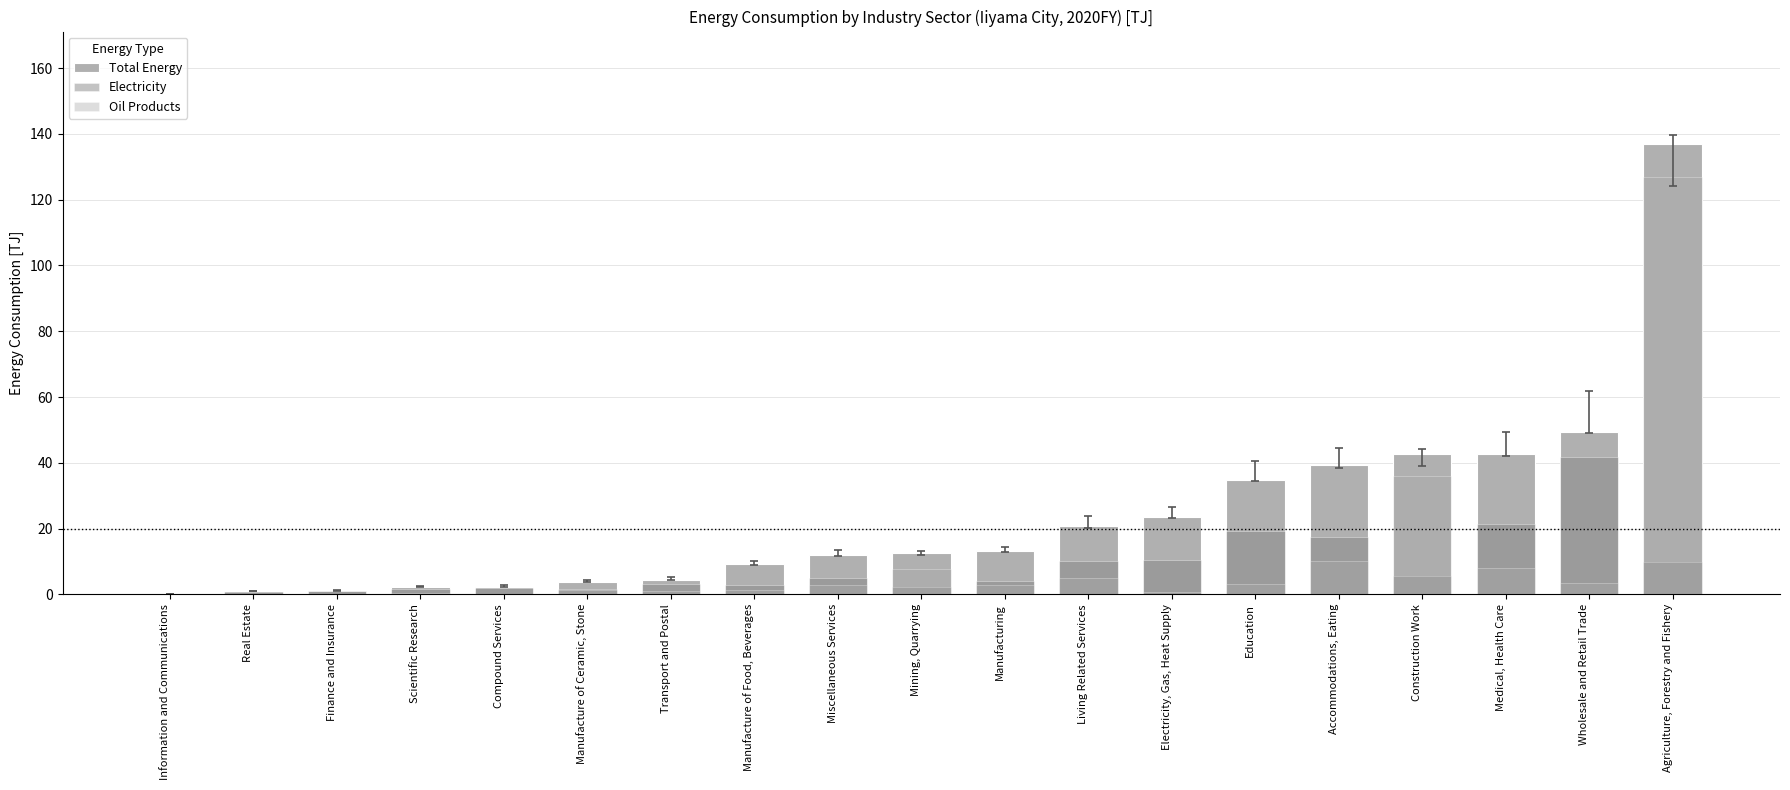

The Total Energy series shows 42.6 at Construction Work. True or false?

True